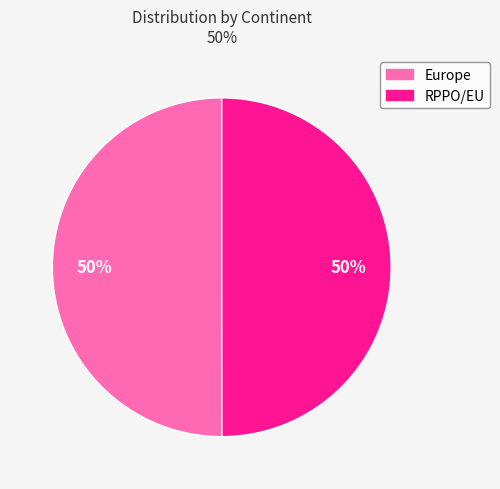

Approximately how many times larger is the value at Europe compared to RPPO/EU?

1.0